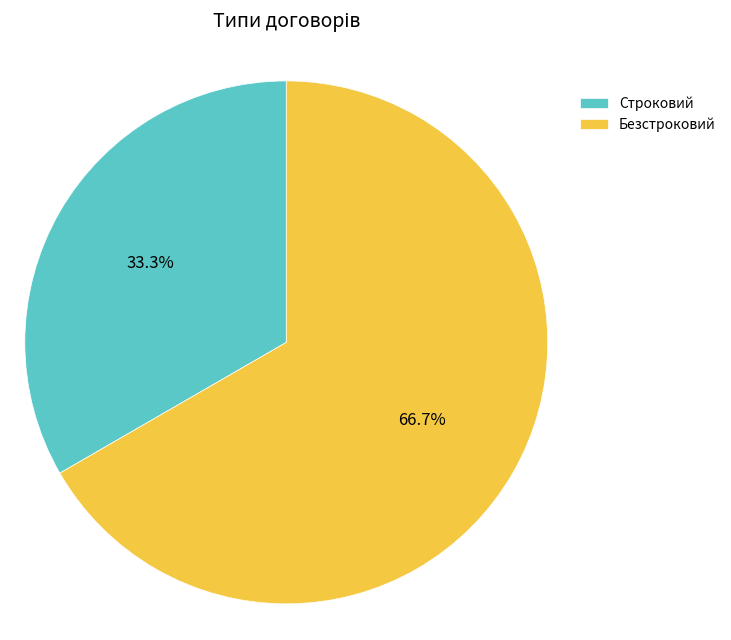

What percentage is the Безстроковий slice, to the nearest percent?

67%